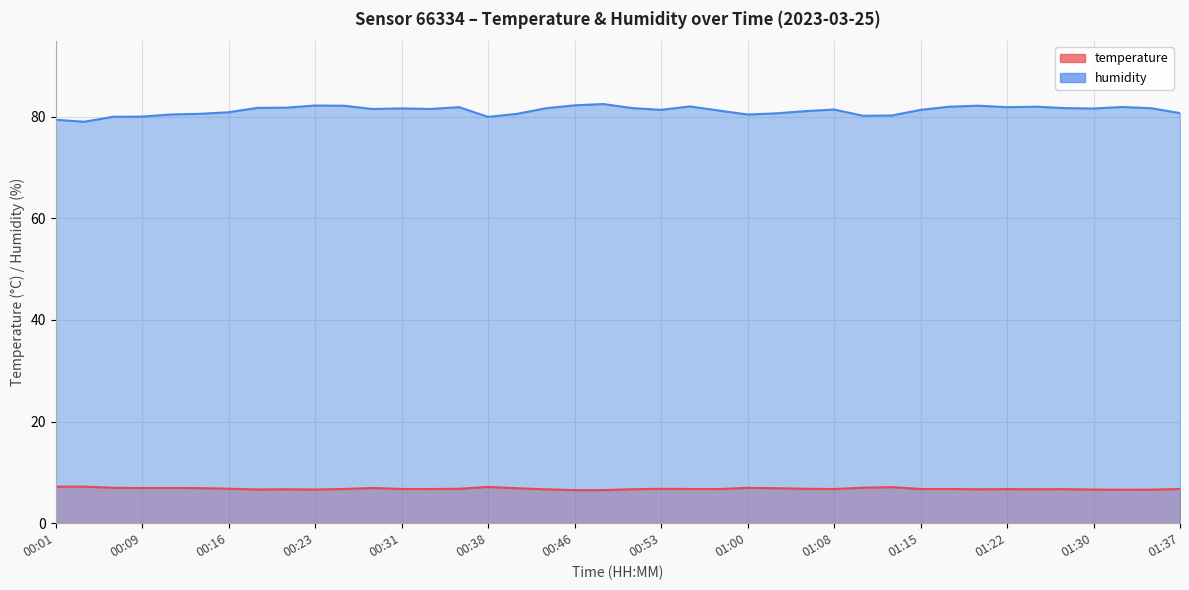

What is the value of the humidity point at the 35th from the left?

82.0